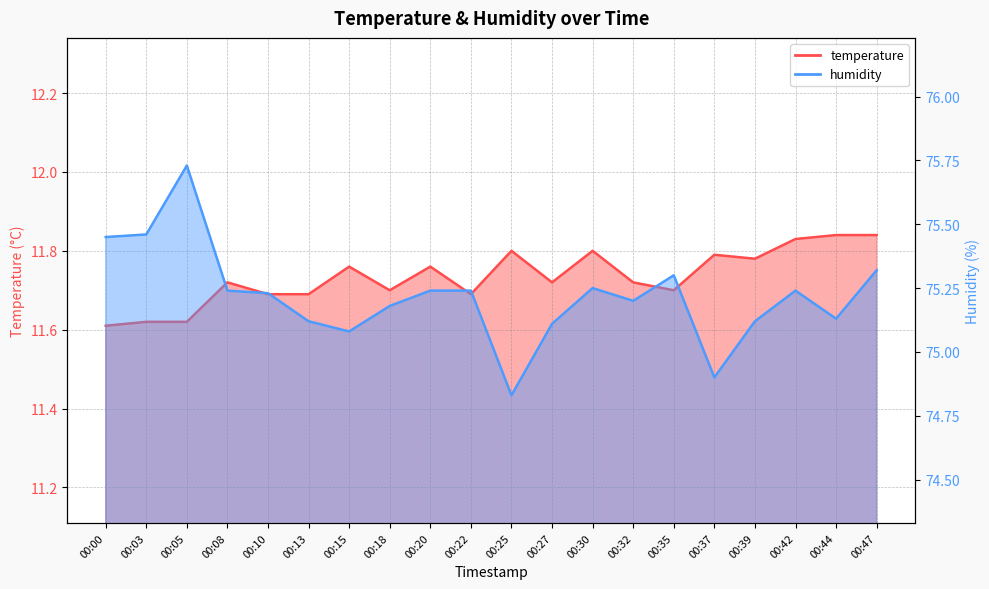

Reading left to right, list all the values displayed in this chart.

temperature: 00:00=11.6	00:03=11.6	00:05=11.6	00:08=11.7	00:10=11.7	00:13=11.7	00:15=11.8	00:18=11.7	00:20=11.8	00:22=11.7	00:25=11.8	00:27=11.7	00:30=11.8	00:32=11.7	00:35=11.7	00:37=11.8	00:39=11.8	00:42=11.8	00:44=11.8	00:47=11.8
humidity: 00:00=75.5	00:03=75.5	00:05=75.7	00:08=75.2	00:10=75.2	00:13=75.1	00:15=75.1	00:18=75.2	00:20=75.2	00:22=75.2	00:25=74.8	00:27=75.1	00:30=75.2	00:32=75.2	00:35=75.3	00:37=74.9	00:39=75.1	00:42=75.2	00:44=75.1	00:47=75.3